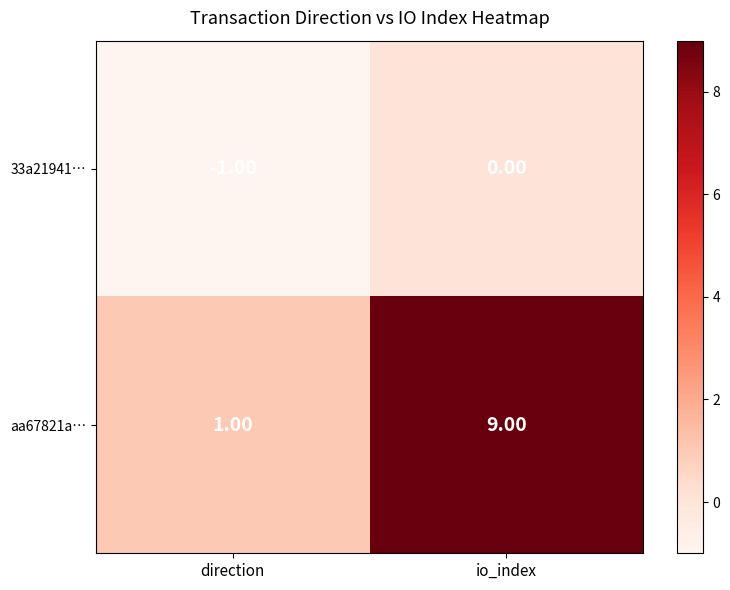

At which label is 33a21941… closest to 0?

io_index